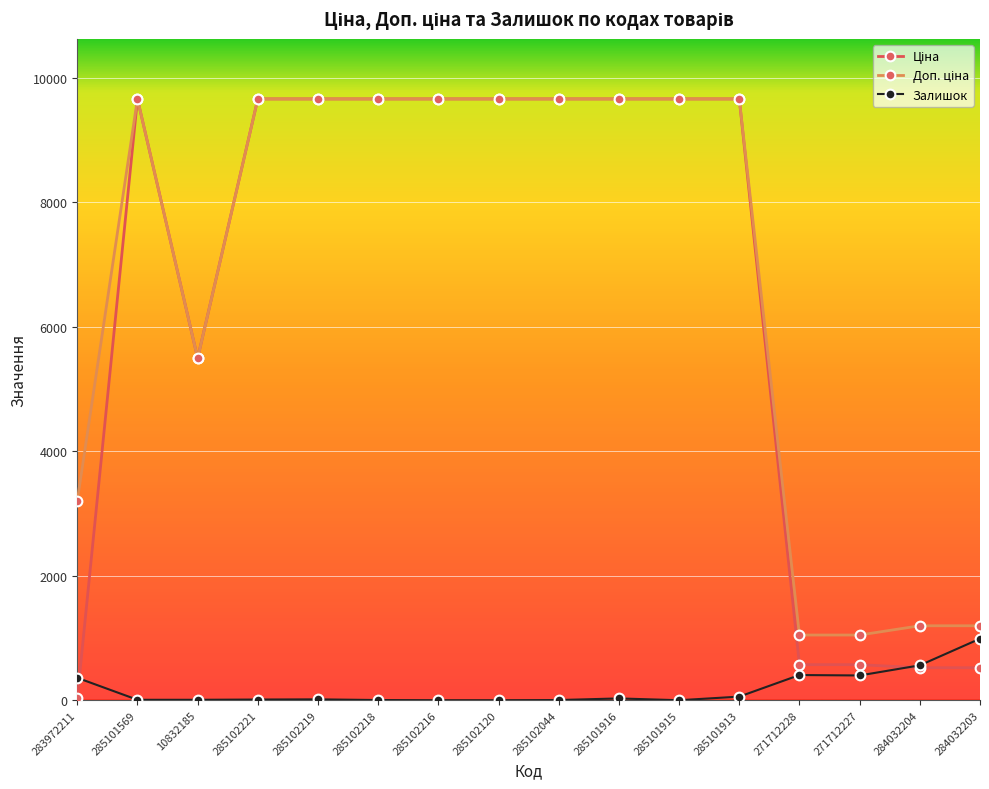

What position from the right is 285102219?

12